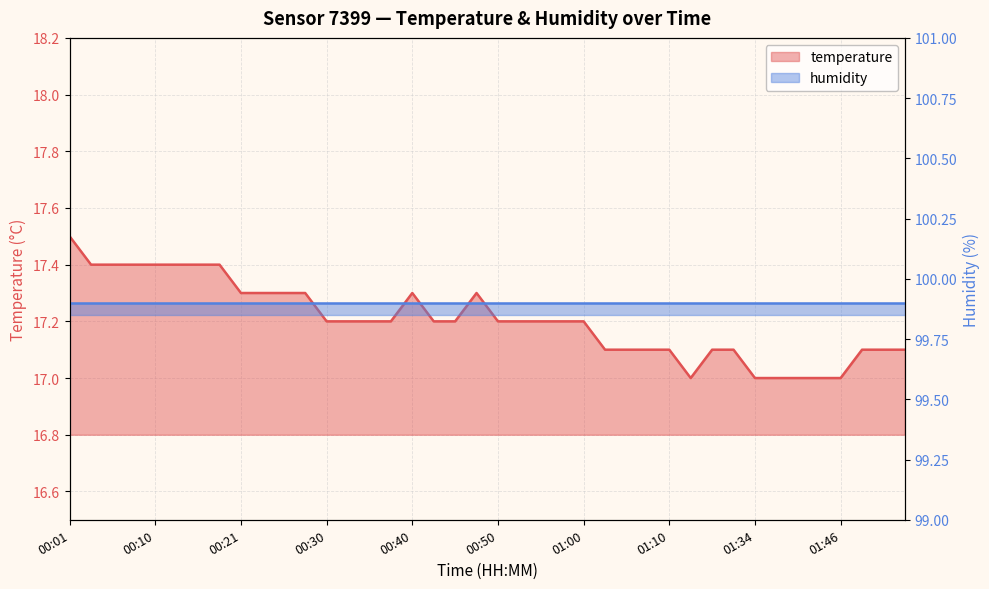

The chart shows a value of 9.5 at 00:23. True or false?

False